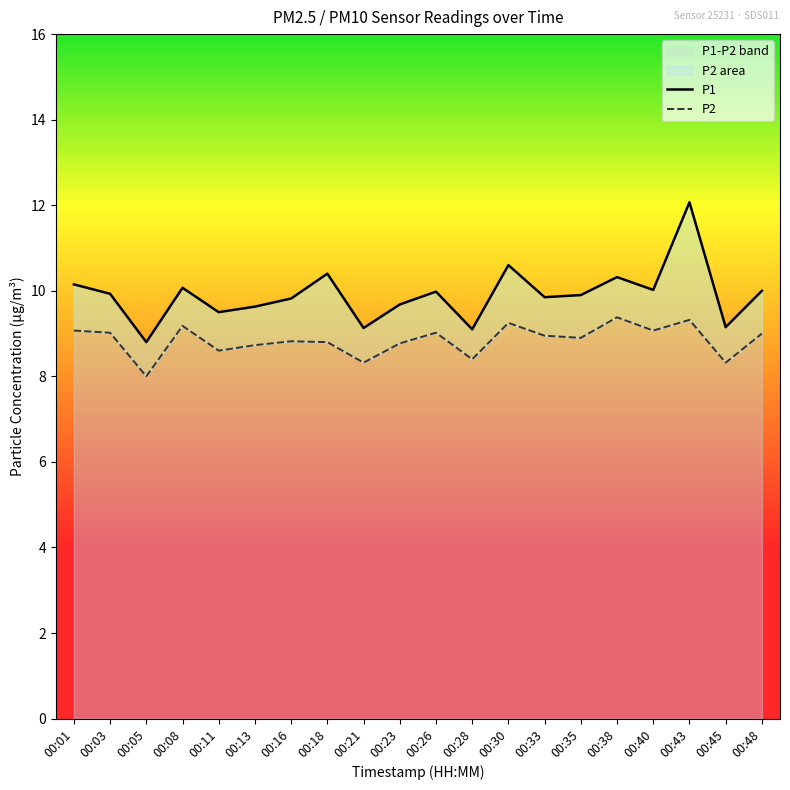

At which label is P2 closest to 8?

00:05